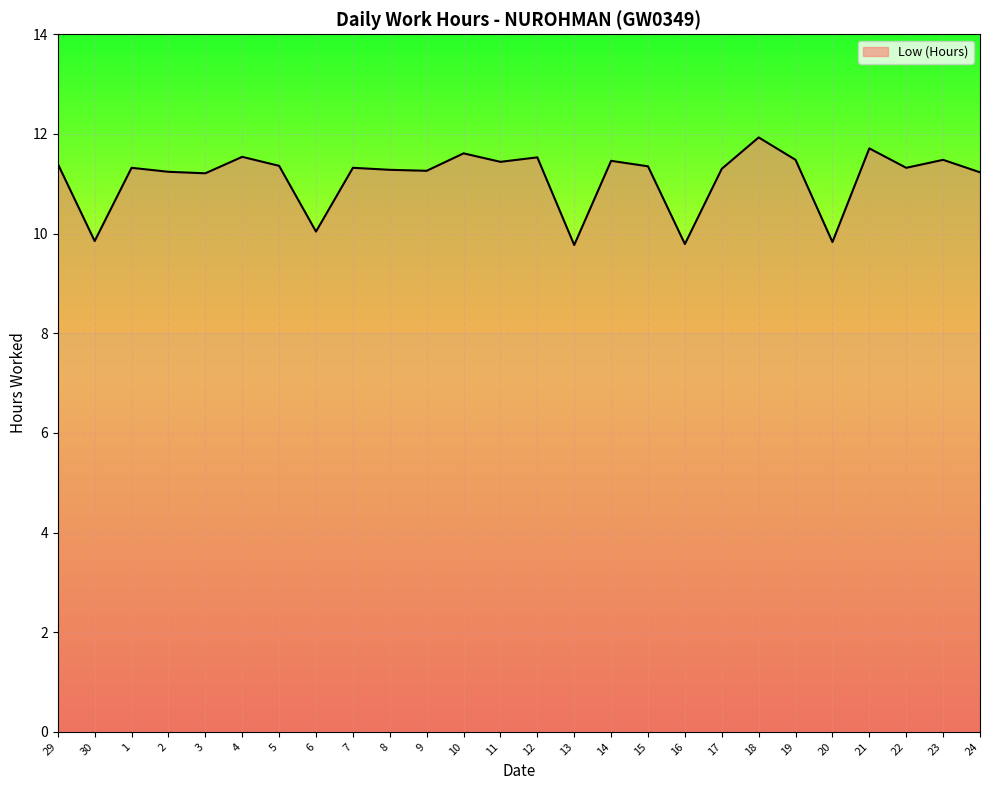

What is the minimum value shown in the chart?

9.8